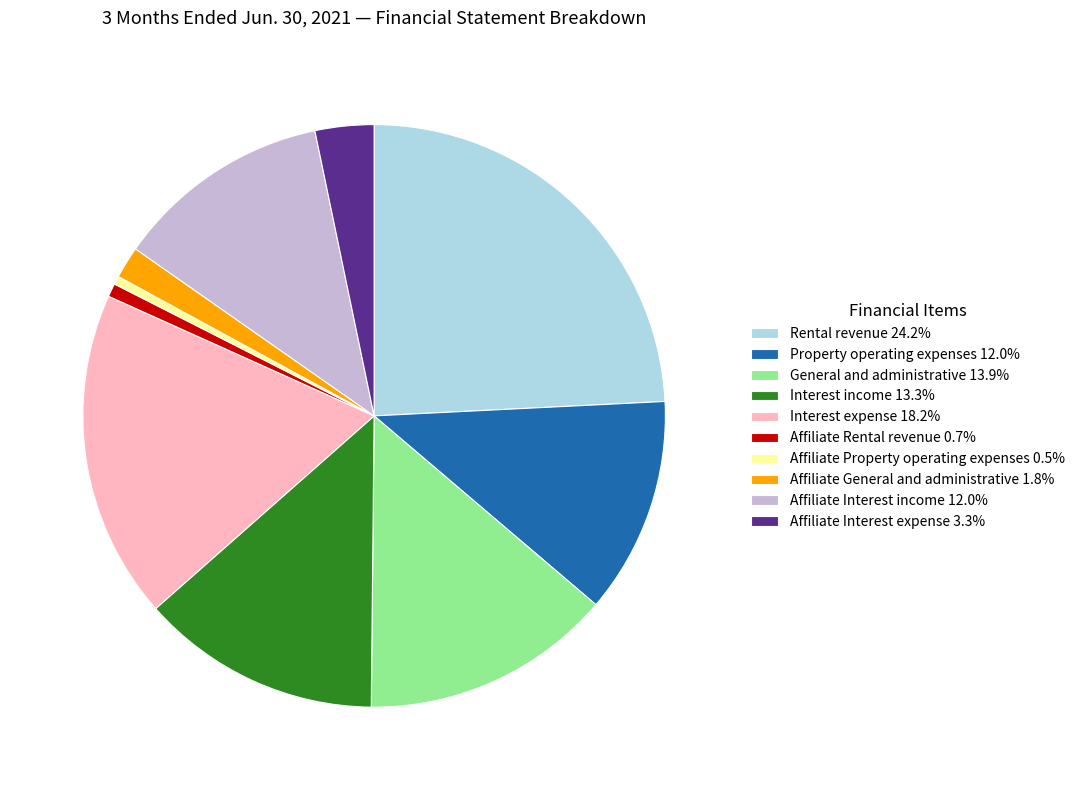

Do Interest income and Affiliate Interest income together represent more than half of the pie?

No